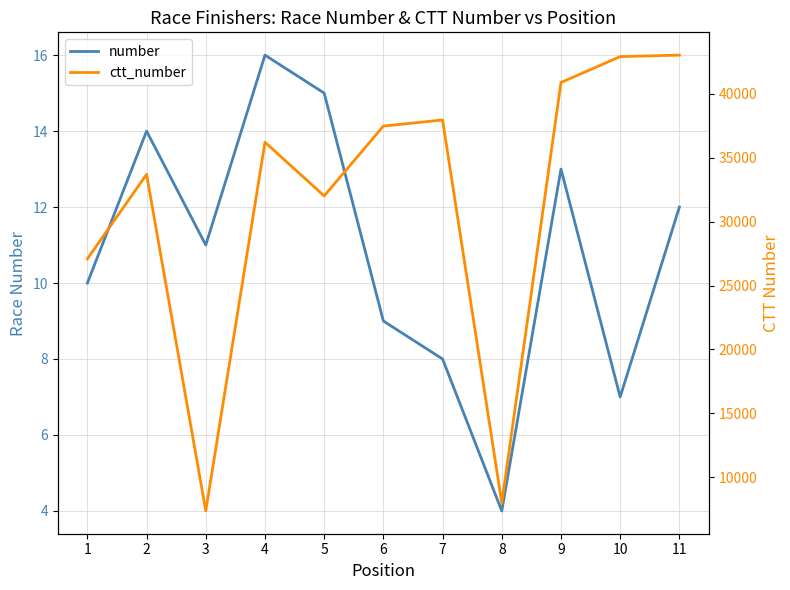

Reading left to right, list all the values displayed in this chart.

number: 10	14	11	16	15	9	8	4	13	7	12
ctt_number: 27089	33703	7353	36219	32015	37484	37963	7979	40895	42925	43040